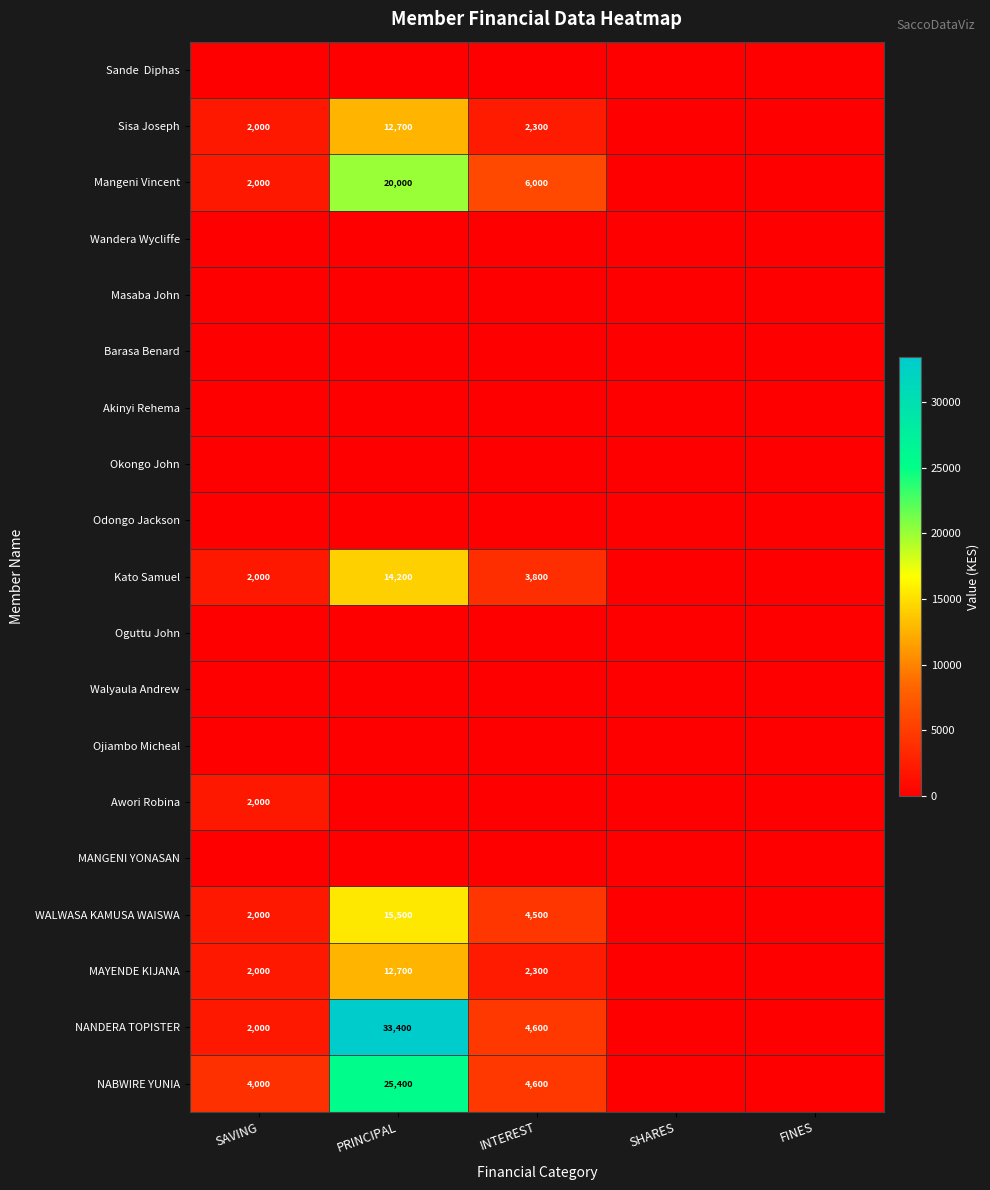

True or false: NANDERA TOPISTER has a value of 991 at SAVING.

False